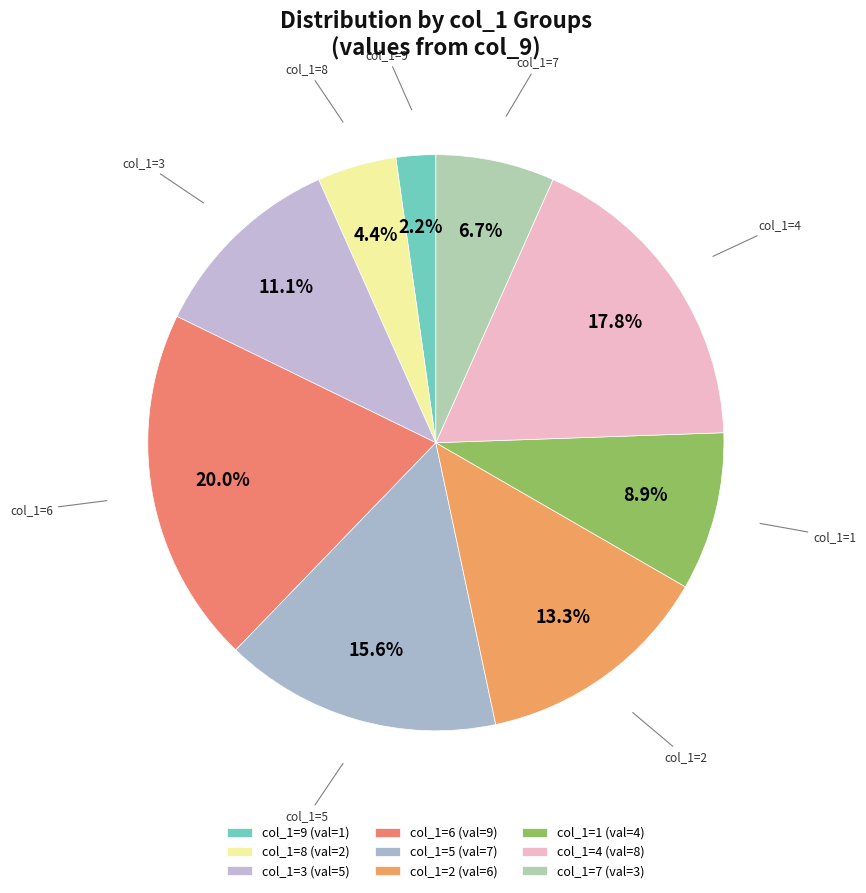

Count the number of slices in the pie.

9